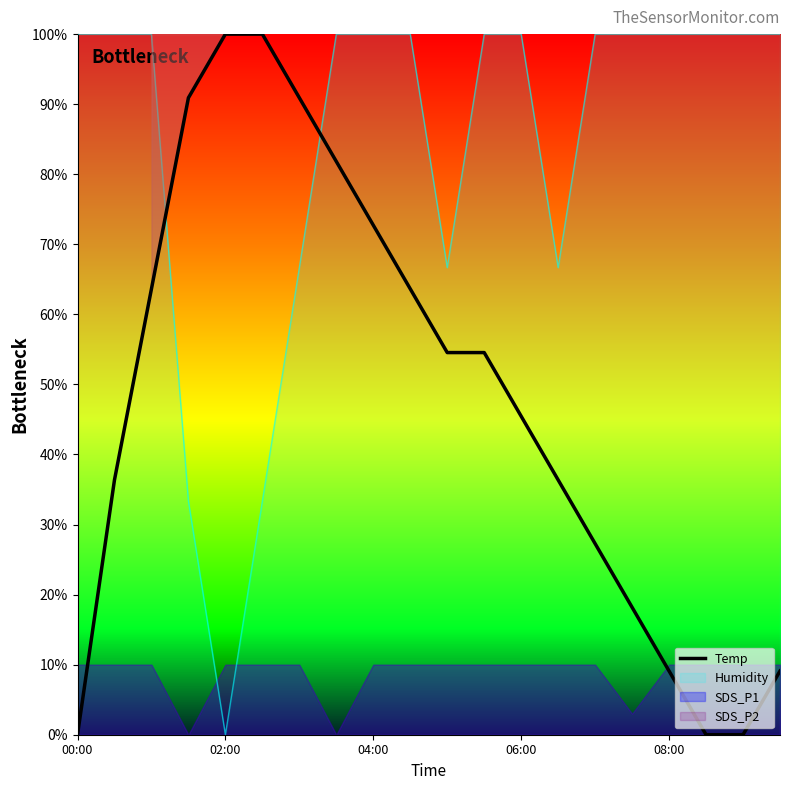

What is the maximum value for Humidity?

100.0